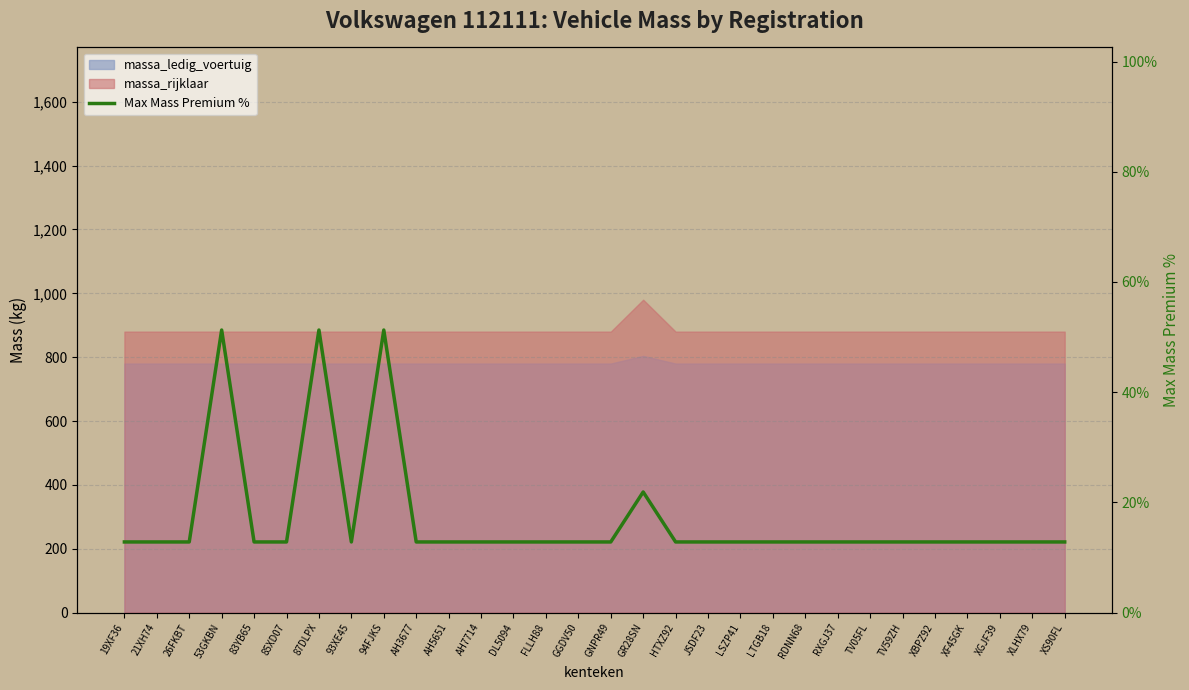

How many interior local valleys (lower than both neighbors) does the data have?

1